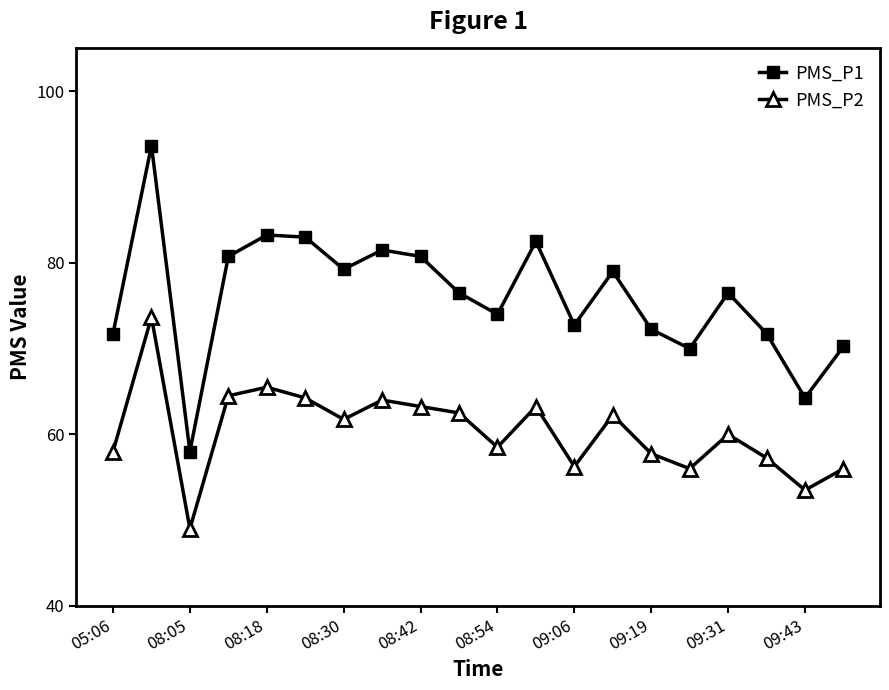

What is the value of the PMS_P2 point at the 4th from the left?

64.5